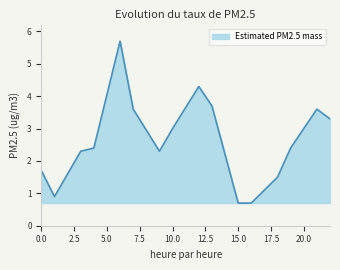

What is the smallest value displayed?

0.7